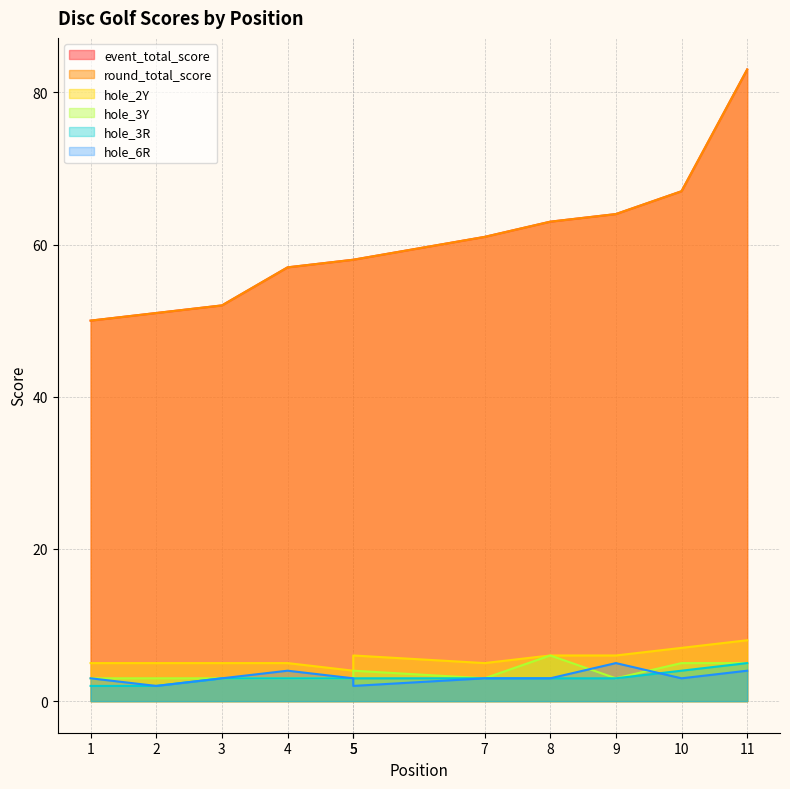

What is the value of the hole_6R point at the 8th from the left?

3